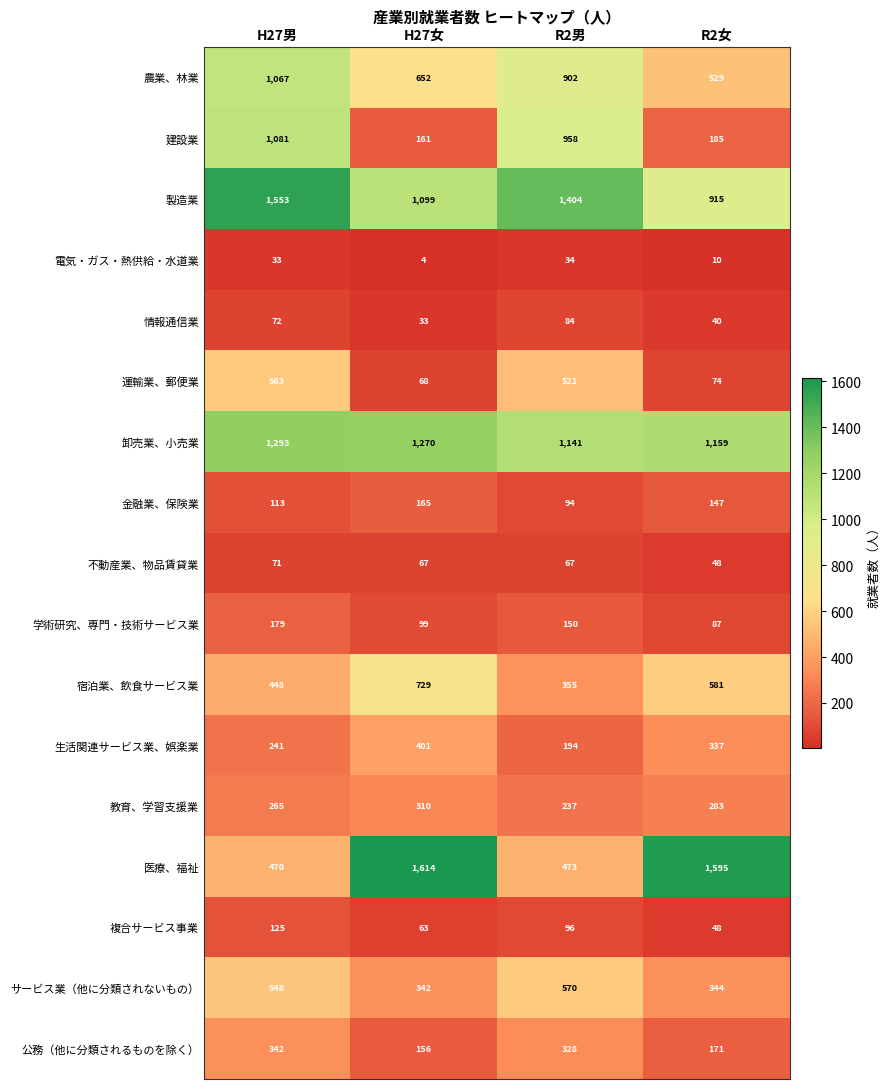

Which series has the largest range (max minus min)?

医療、福祉